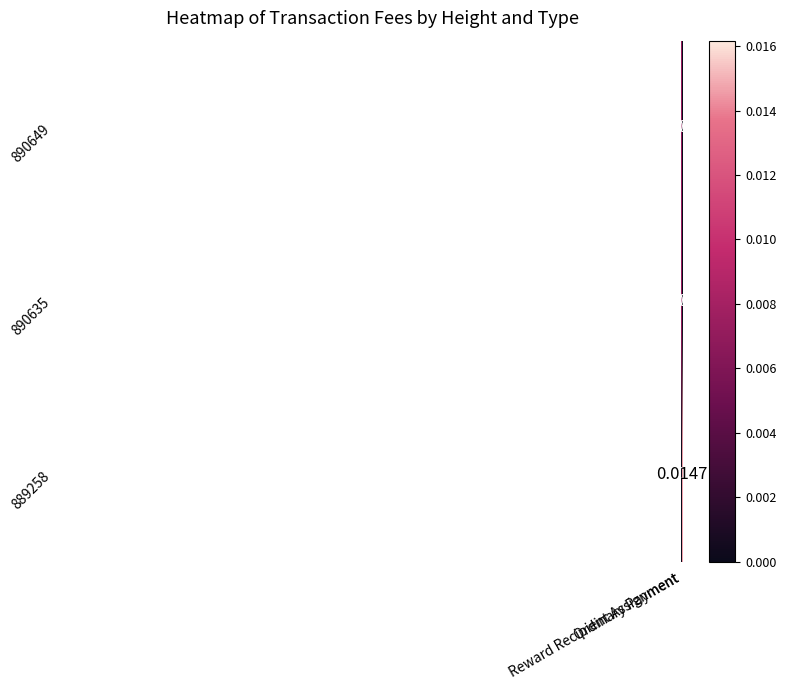

True or false: 889258 has a value of 0.0 at Reward Recipient Assignment.

False